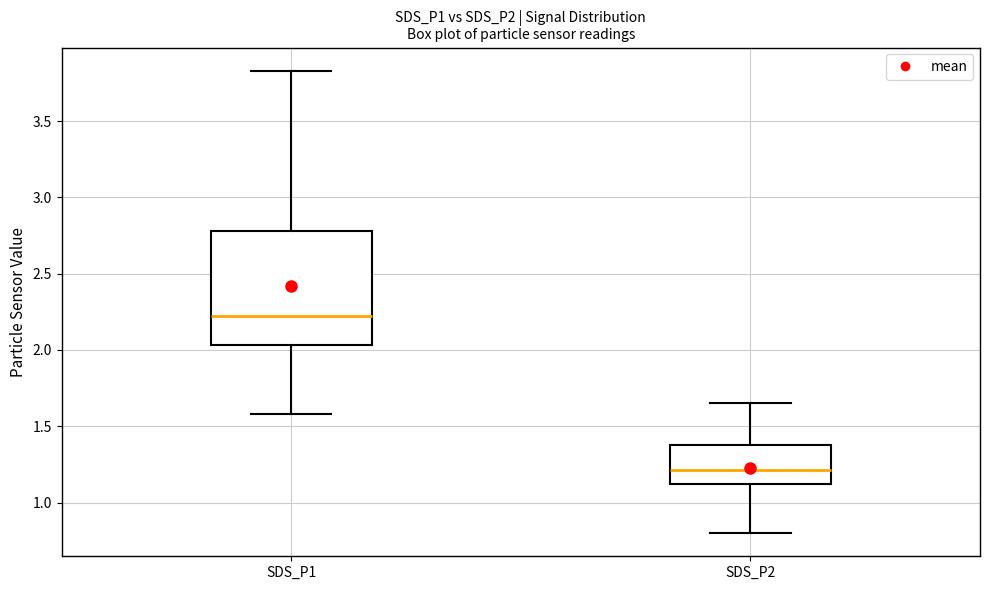

Comparing the boxes themselves (not the whiskers), which one is the tallest?

SDS_P1